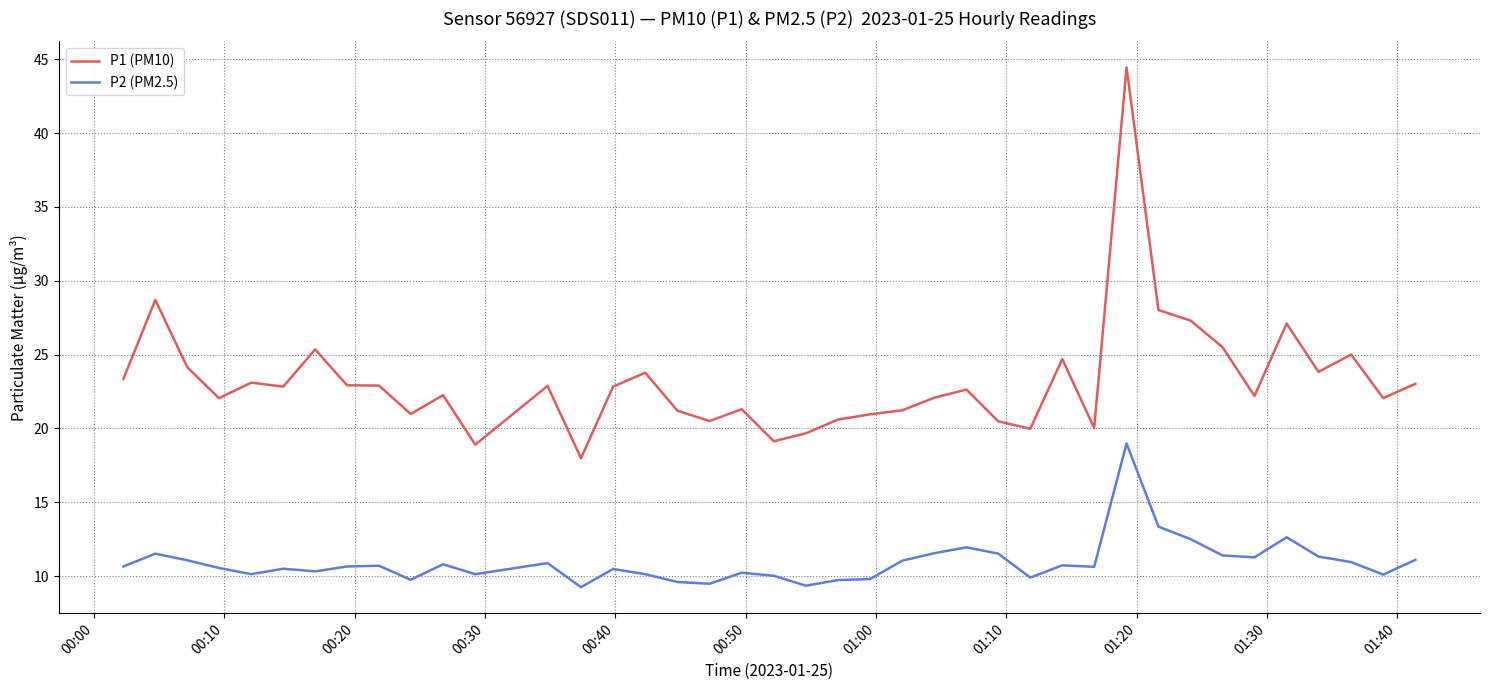

What are all the series names shown in the legend?

P1 (PM10), P2 (PM2.5)